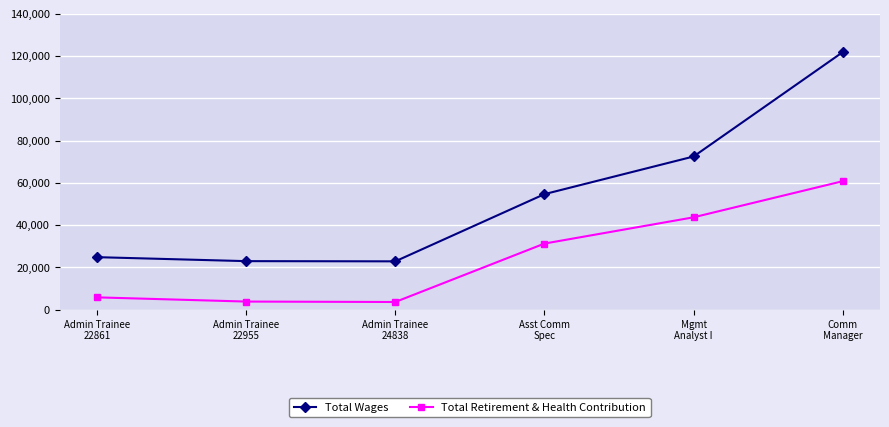

What is the label of the 2nd point from the left?

Admin Trainee
22955